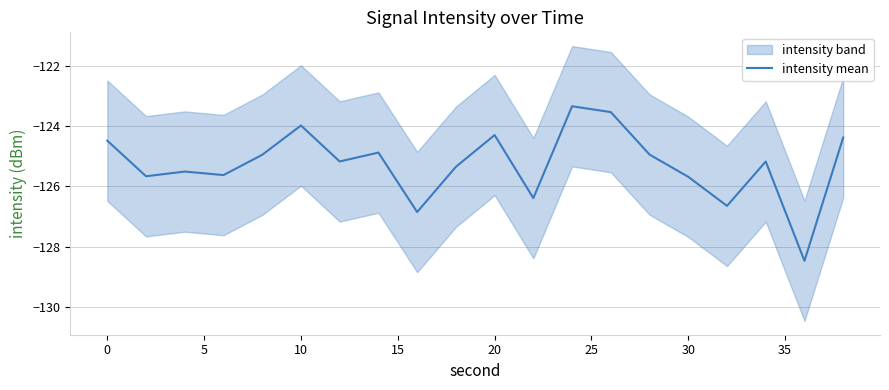

The value of intensity mean at 20 is -124.3. True or false?

True